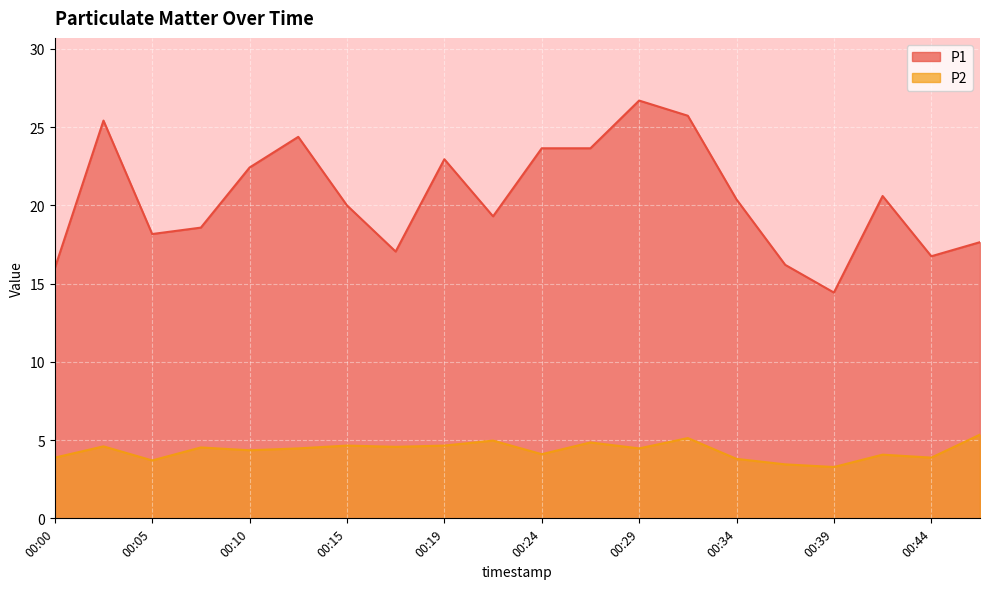

At which category does P1 reach its first local peak?

00:02